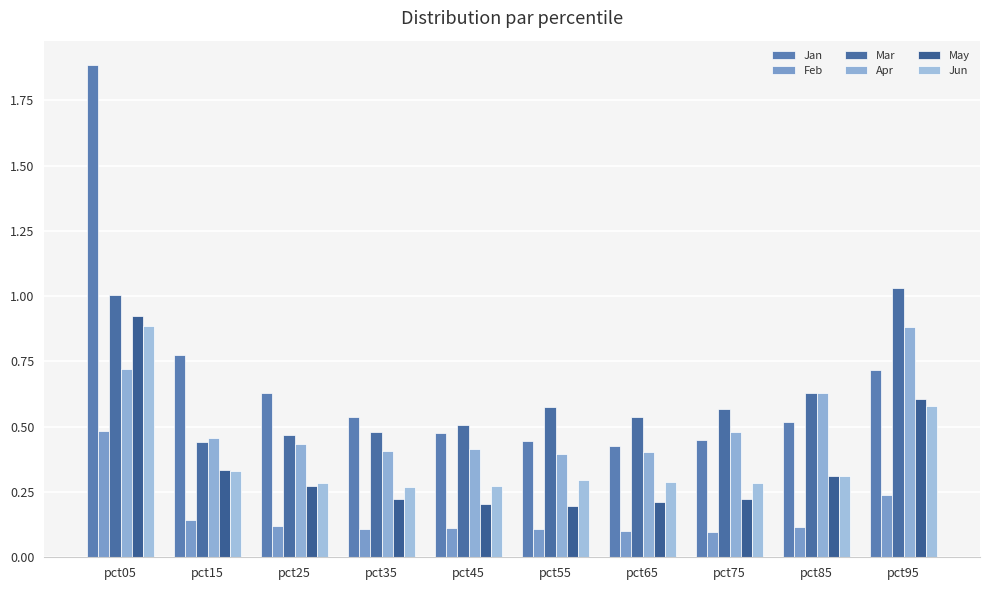

Which has a higher value, pct15 or pct75?

pct15